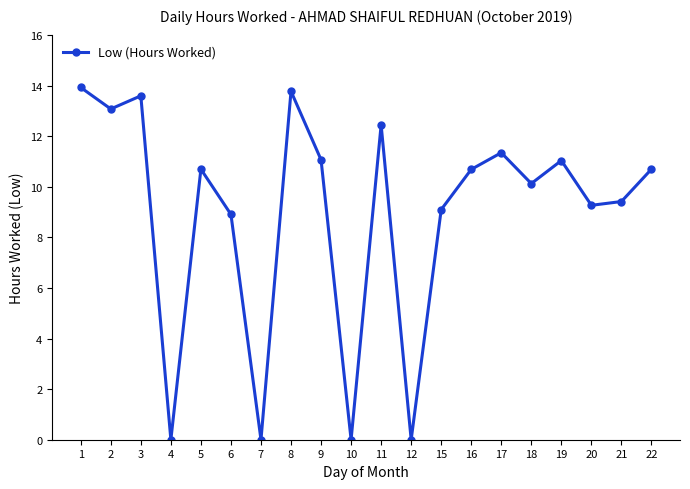

What is the average value?

9.0